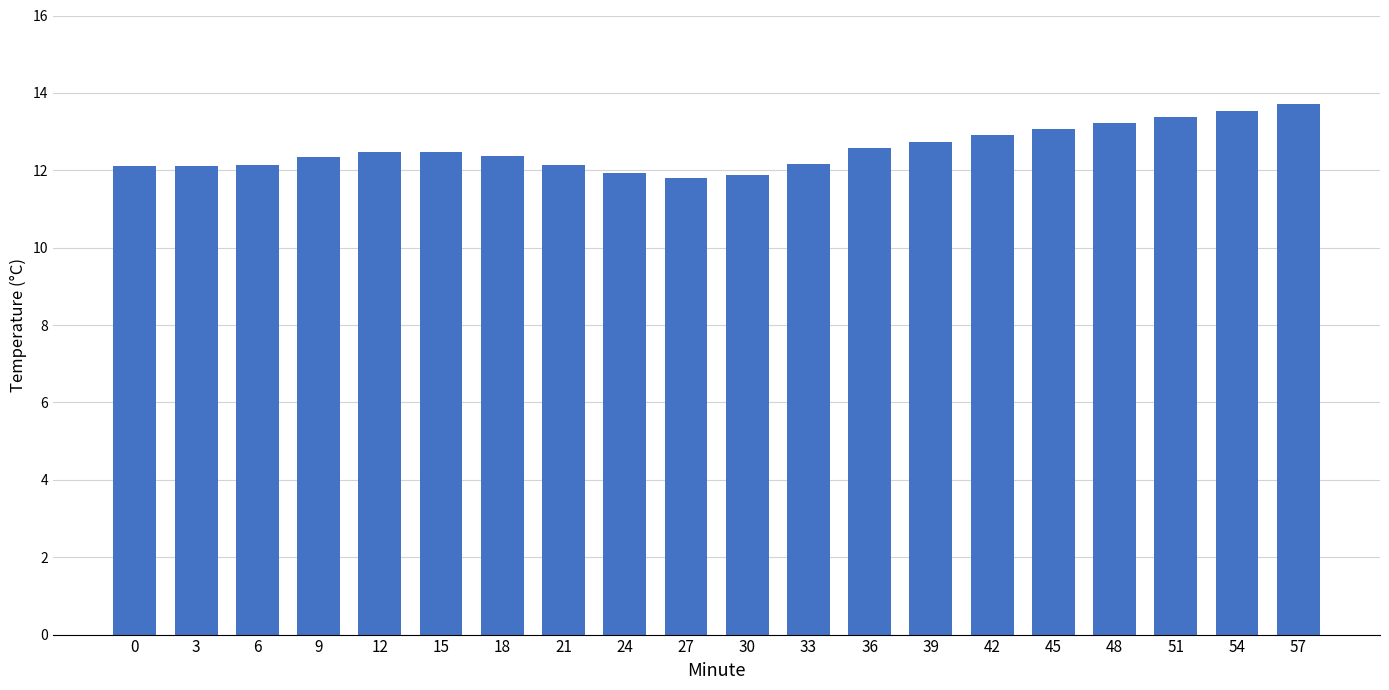

The value at 54 is 13.5. True or false?

True